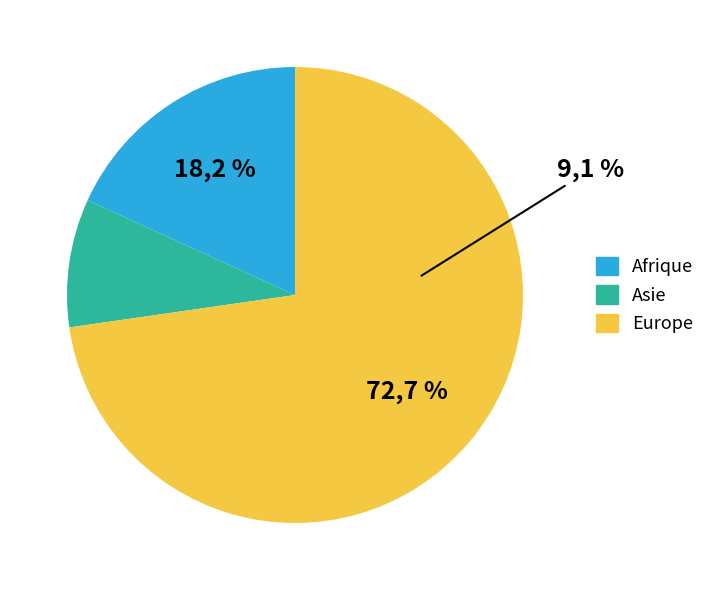

What is the change in value from Afrique to Europe?

+6